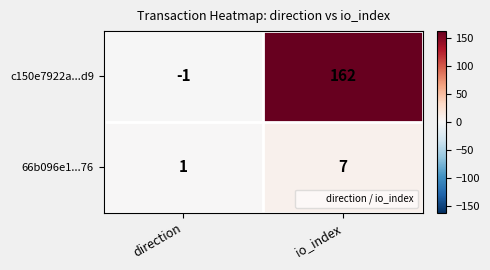

At which label is 66b096e1...76 closest to 4?

direction